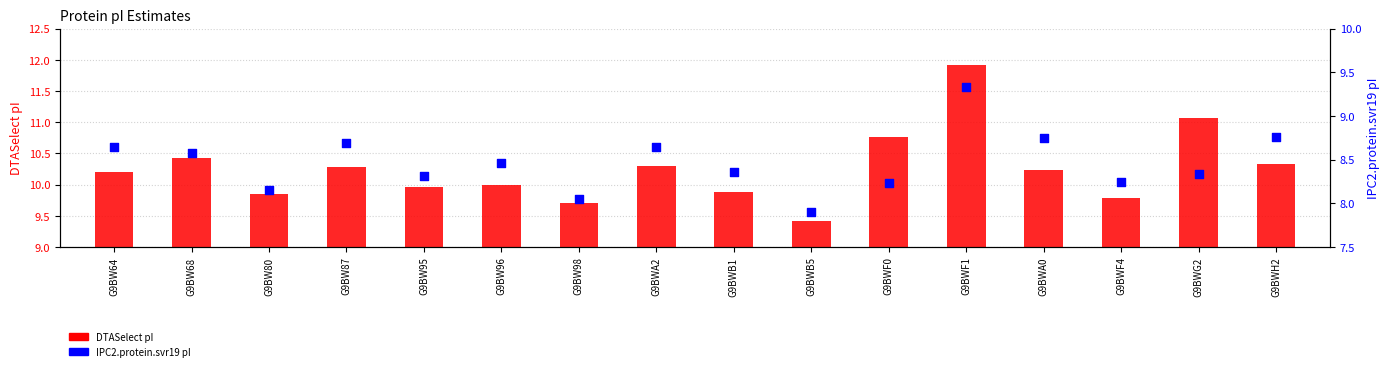

What are all the series names shown in the legend?

DTASelect pI, IPC2.protein.svr19 pI